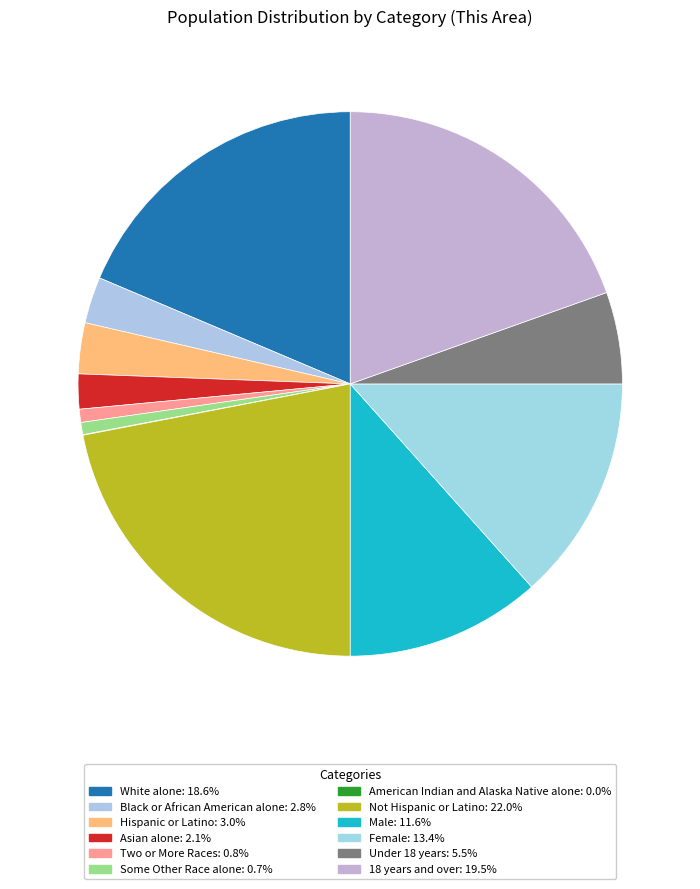

What is the smallest slice in the pie chart?

American Indian and Alaska Native alone